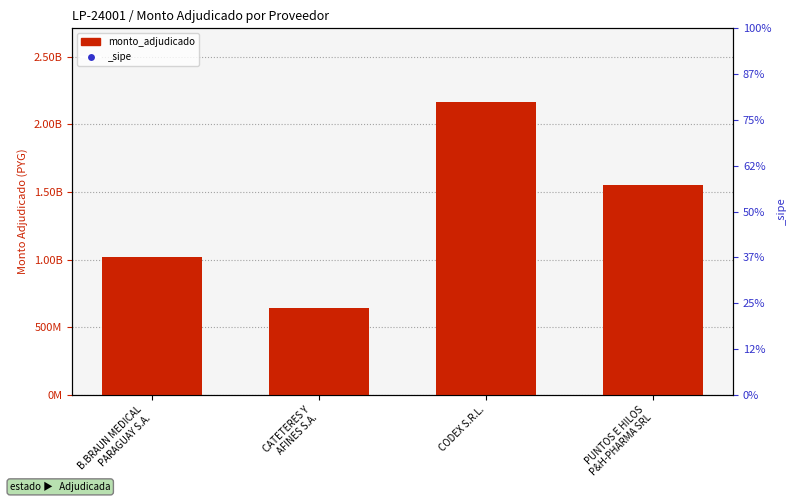

True or false: the data shows 1551400000 at PUNTOS E HILOS
P&H-PHARMA SRL.

True